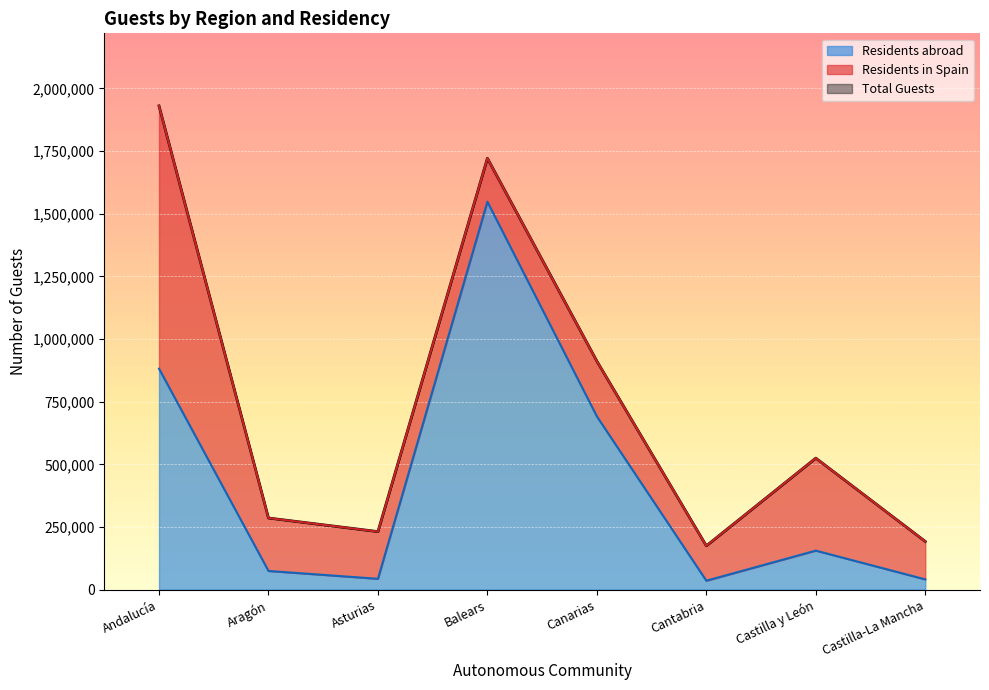

At which label is Residents abroad closest to 791681?

Andalucía